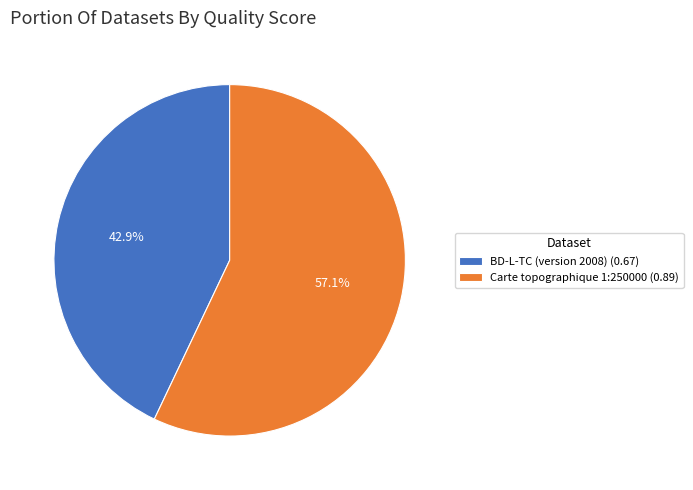

To the nearest percent, what is the difference between the BD-L-TC (version 2008) and Carte topographique 1:250000 slice percentages?

14%